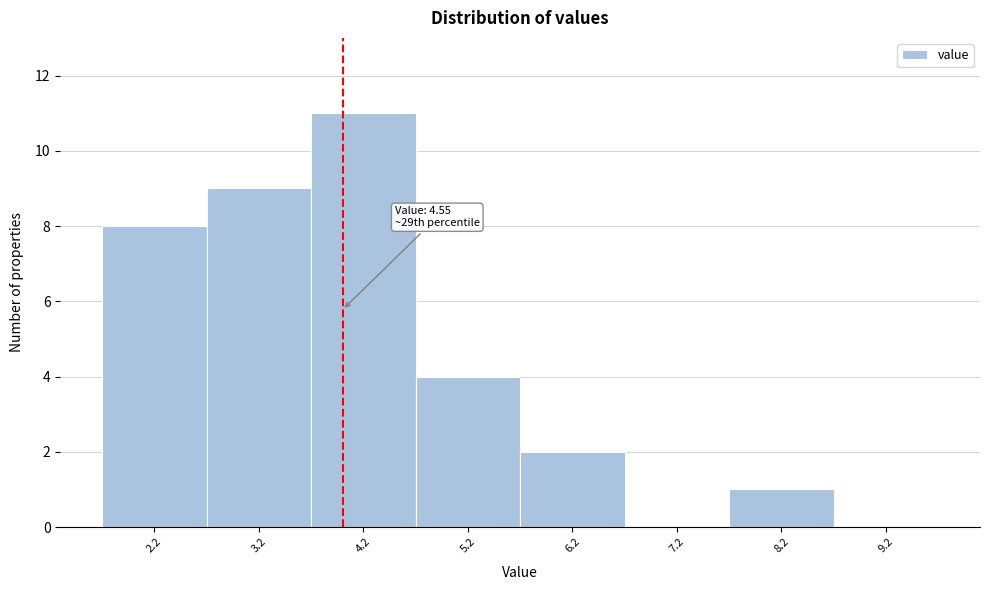

Reading right to left, extract all data points from this chart.

9.2=0	8.2=1	7.2=0	6.2=2	5.2=4	4.2=11	3.2=9	2.2=8